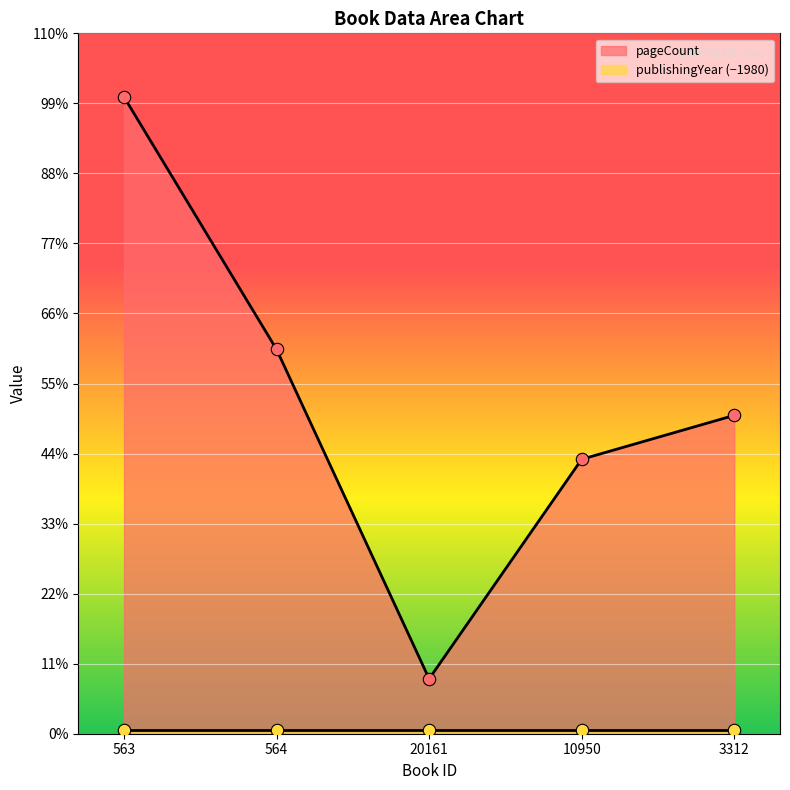

What is the change in value from 563 to 10950?

-264